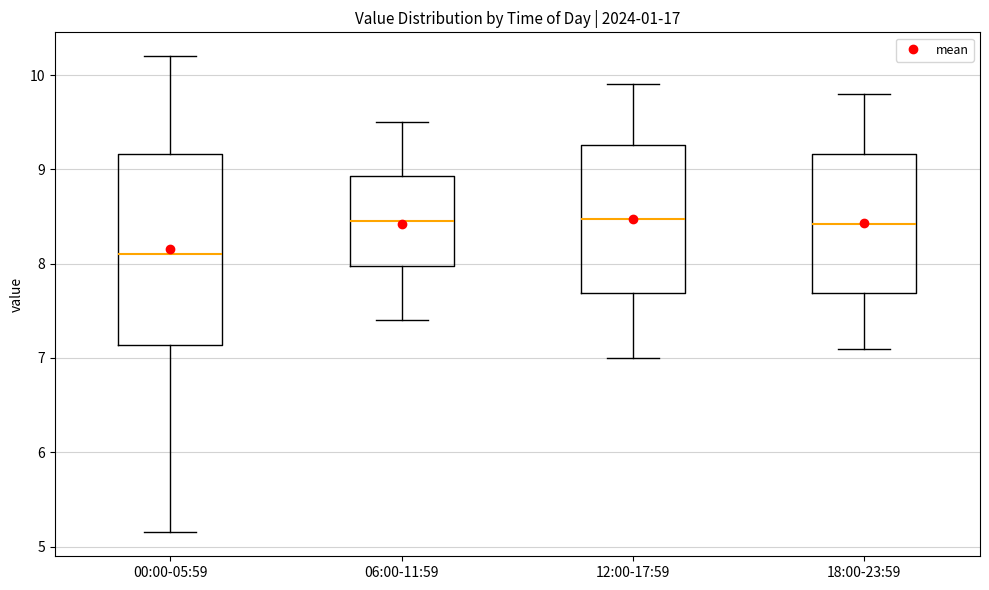

Comparing the boxes themselves (not the whiskers), which one is the tallest?

00:00-05:59